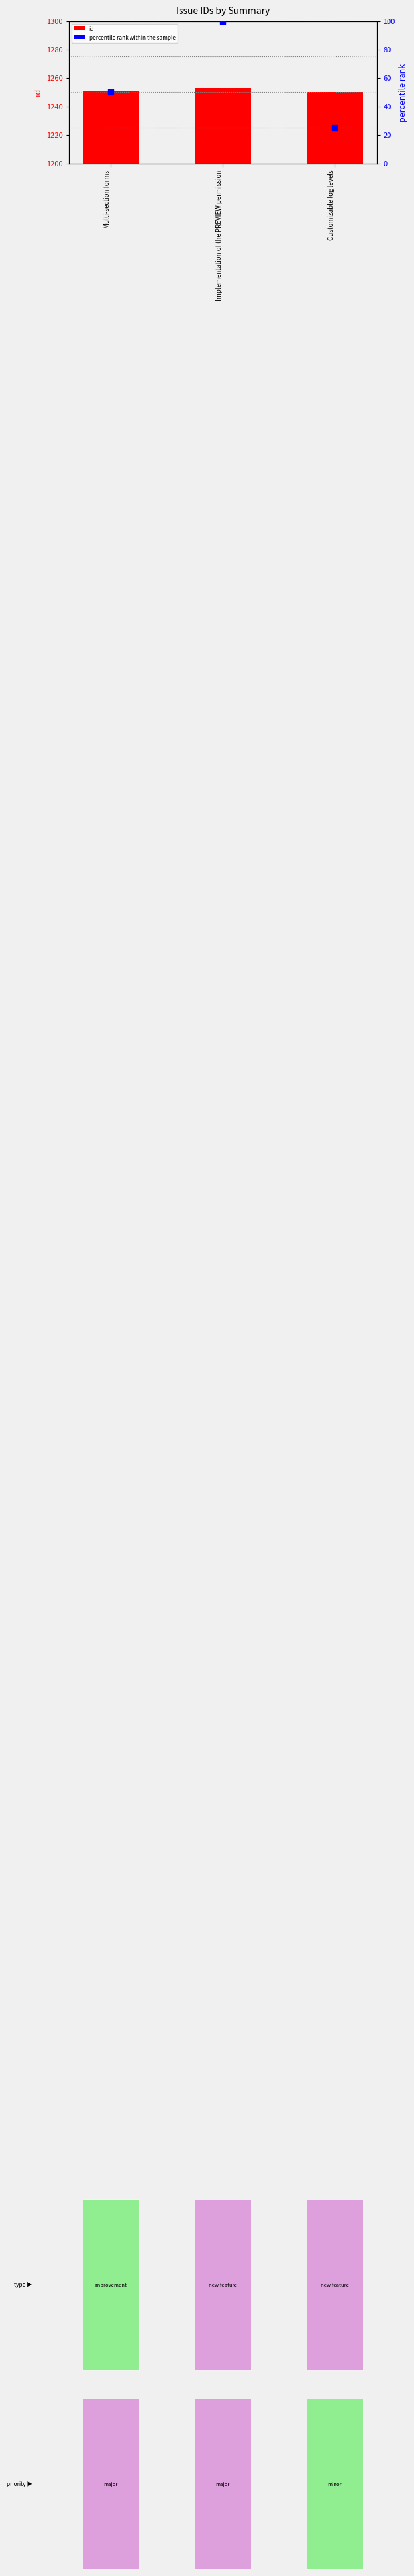

What is the total value across all series at Customizable log levels?

1275